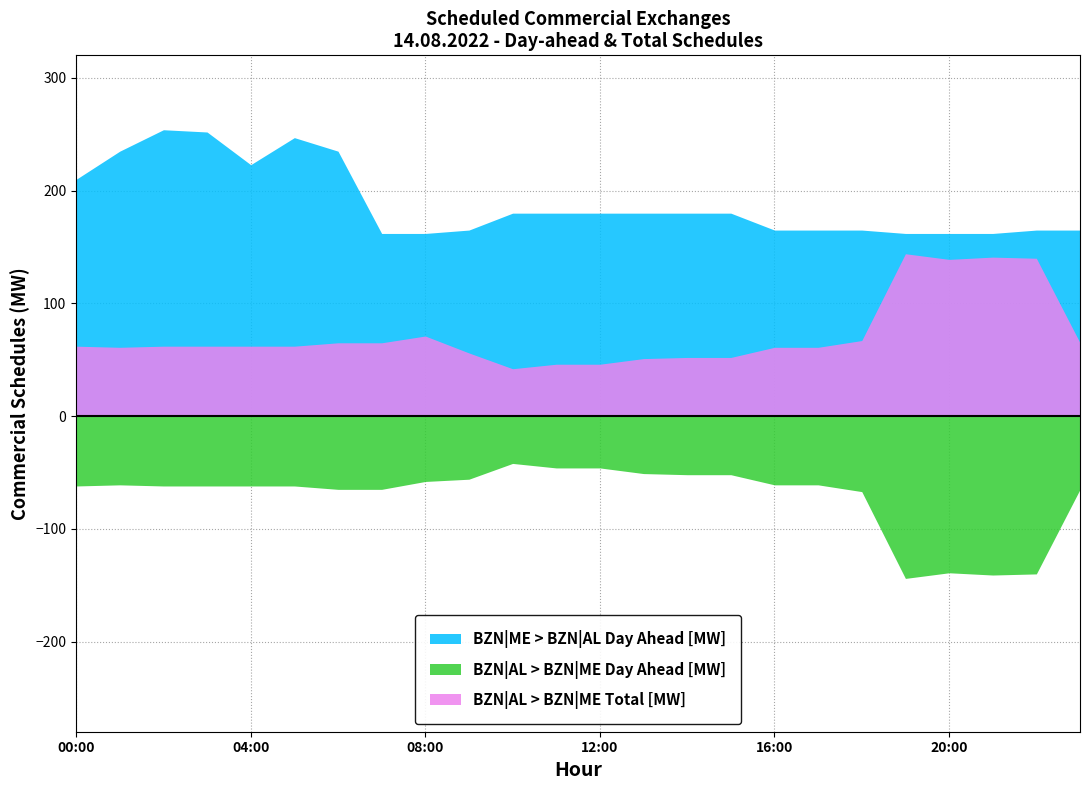

Between 08:00-09:00 and 18:00-19:00, which is larger?

18:00-19:00